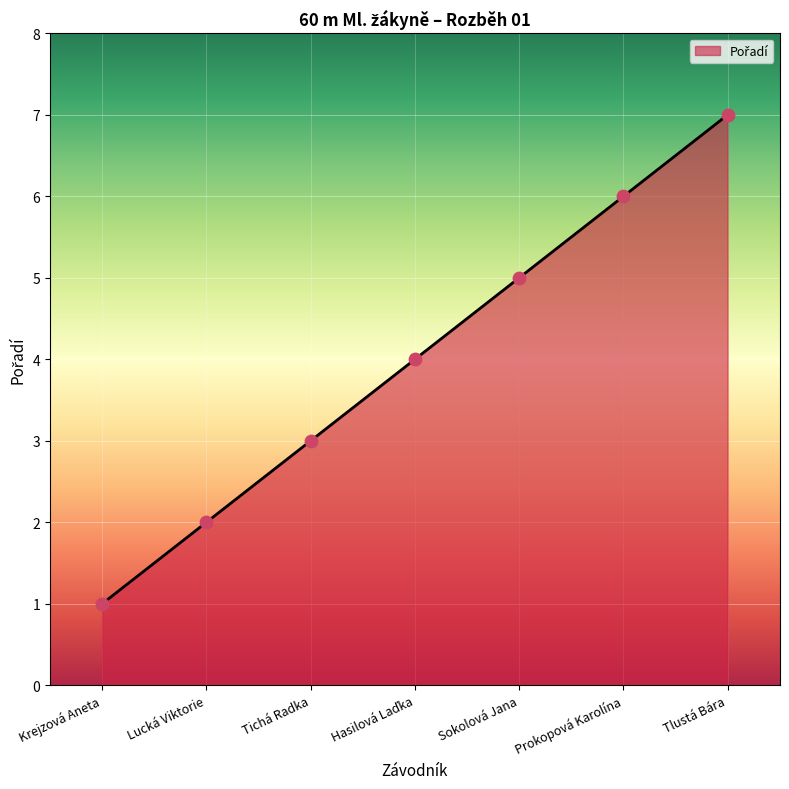

What is the ratio of the value at Lucká Viktorie to the value at Tlustá Bára?

0.3